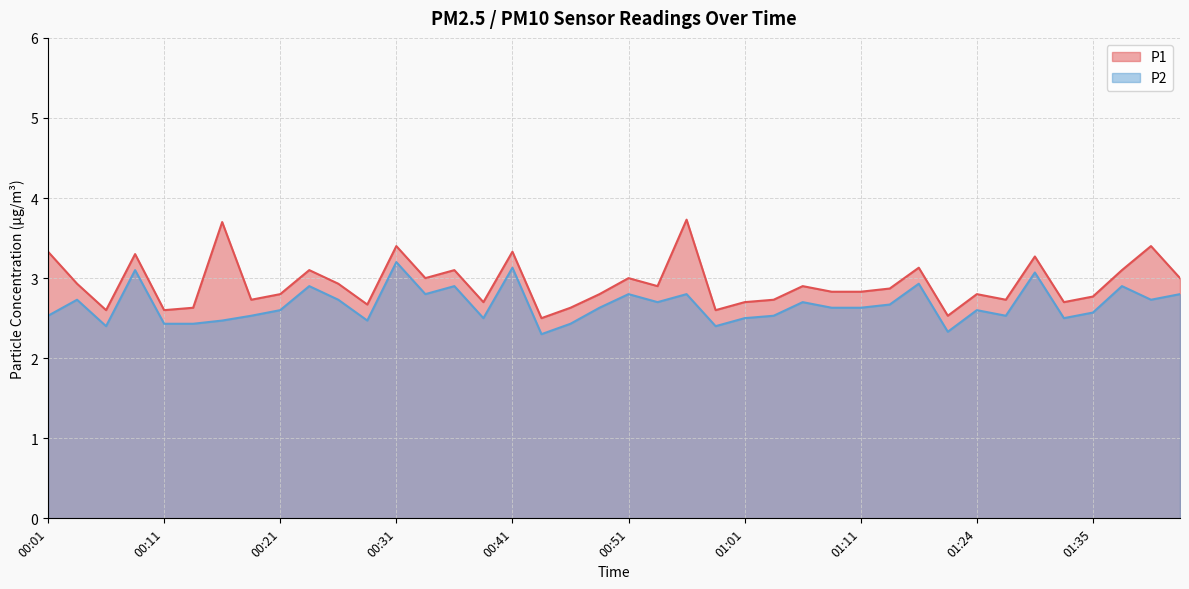

Where is the first local minimum for P1?

00:06